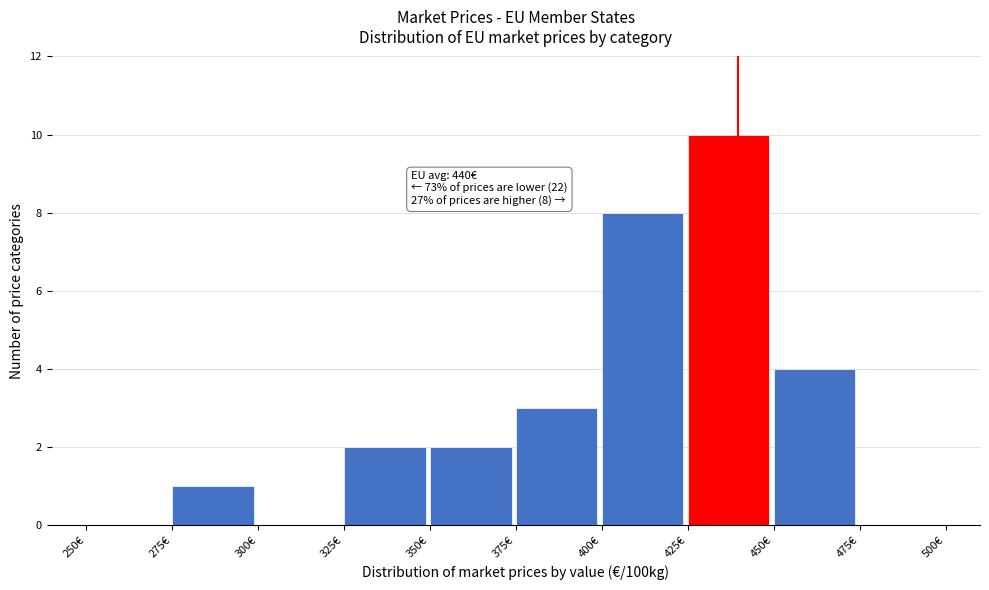

Over which range of the x-axis is the bar tallest?

425 to 450